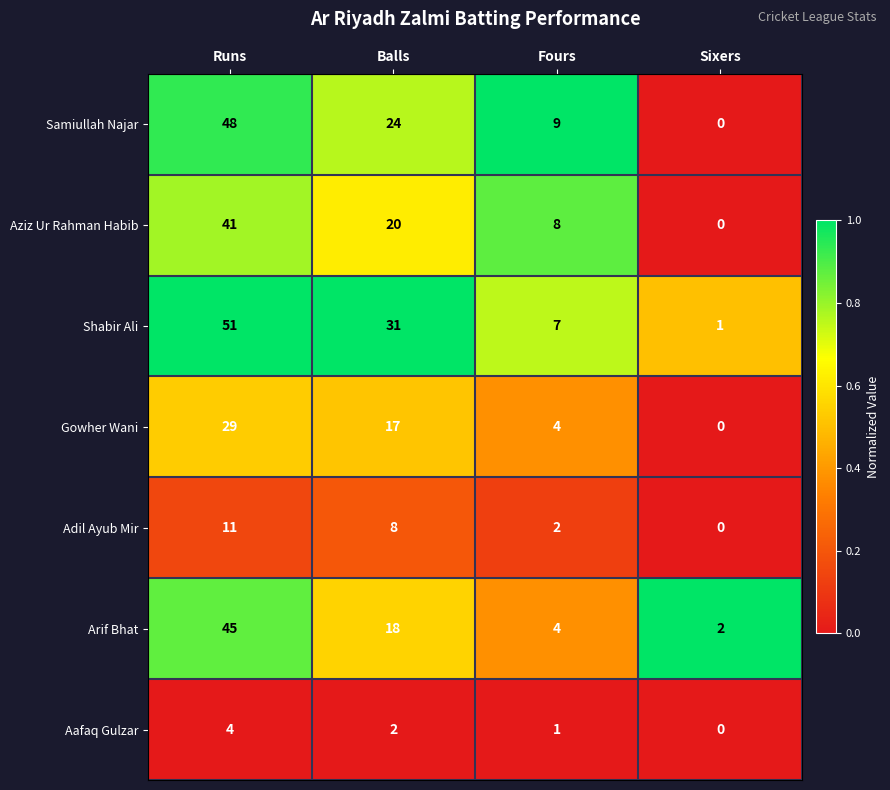

Is it true that Aafaq Gulzar equals 0 at Sixers?

True